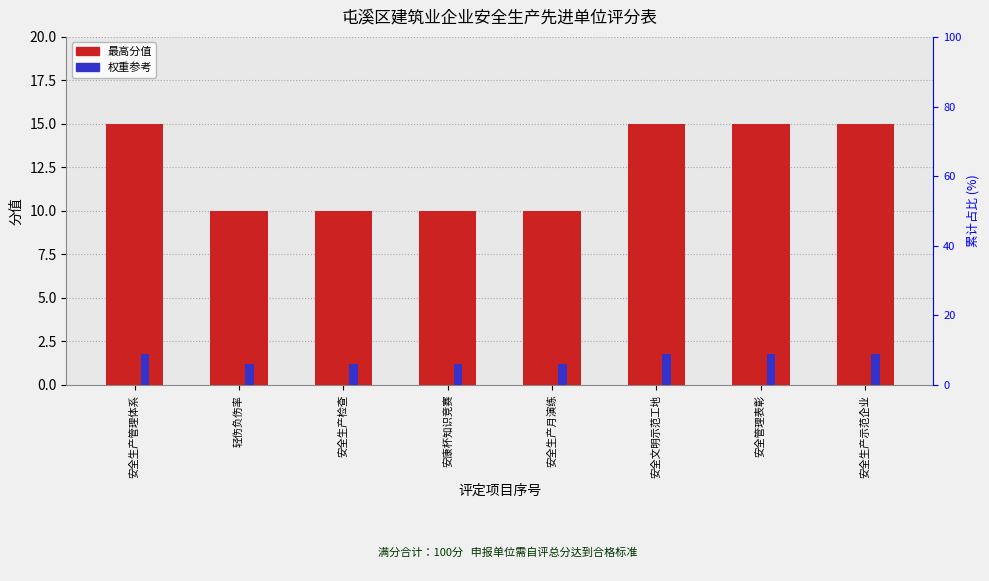

How many distinct data groups are displayed?

2